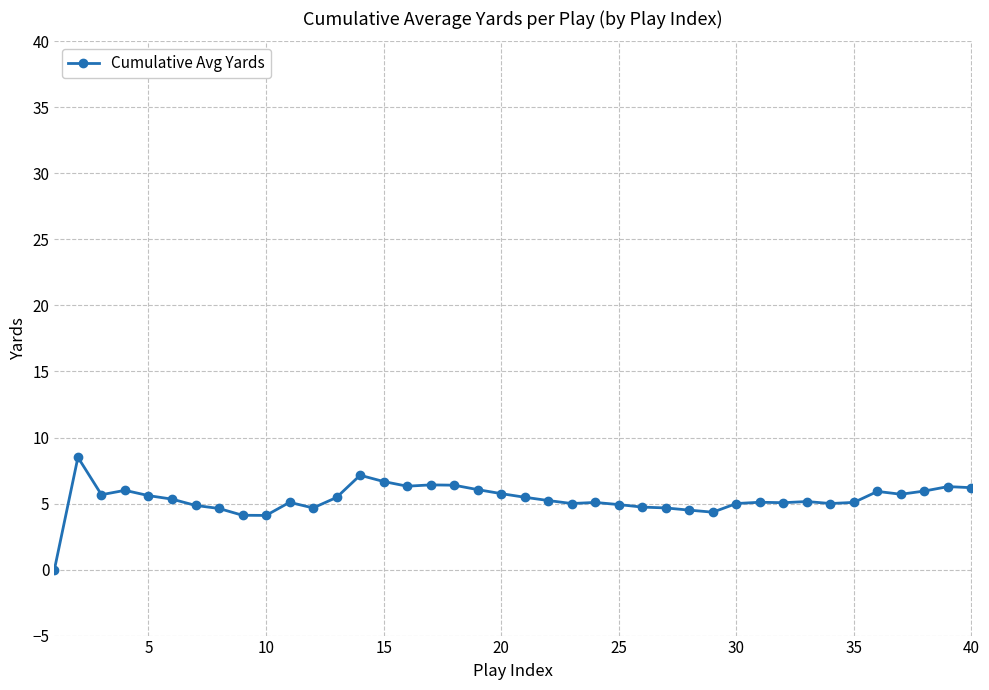

How many data points does each series have?

40